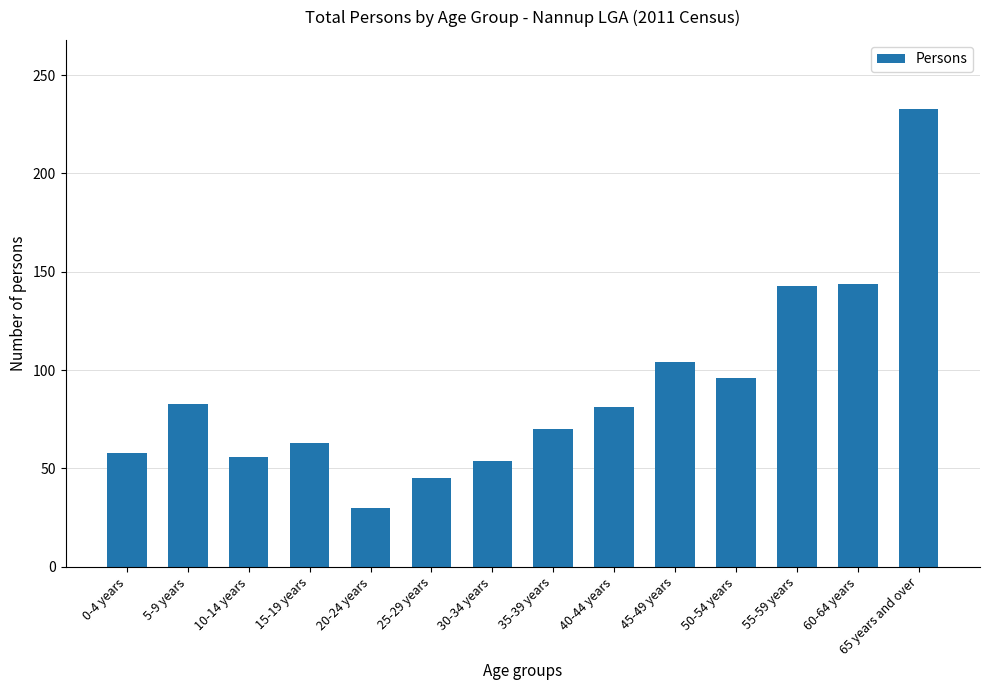

What is the average value?

90